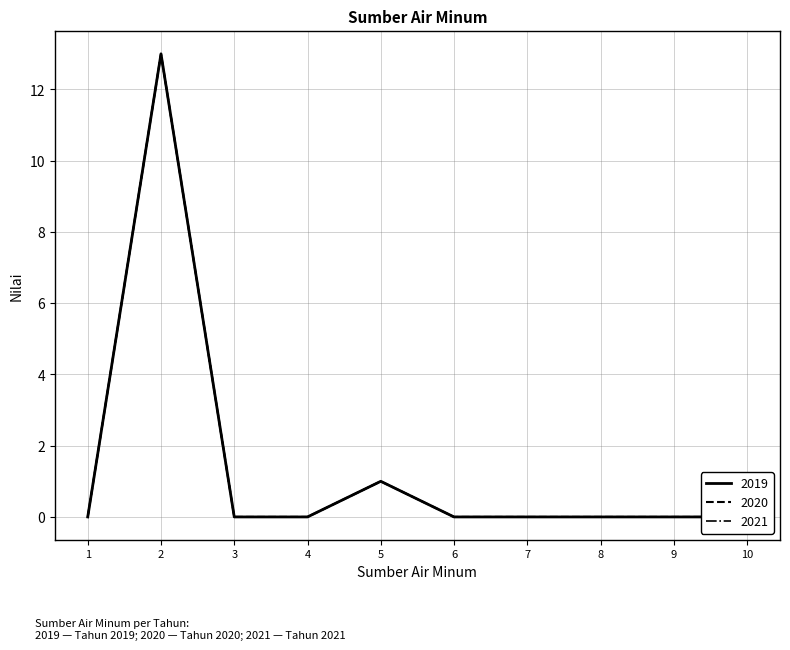

Does the chart have visible grid lines?

Yes